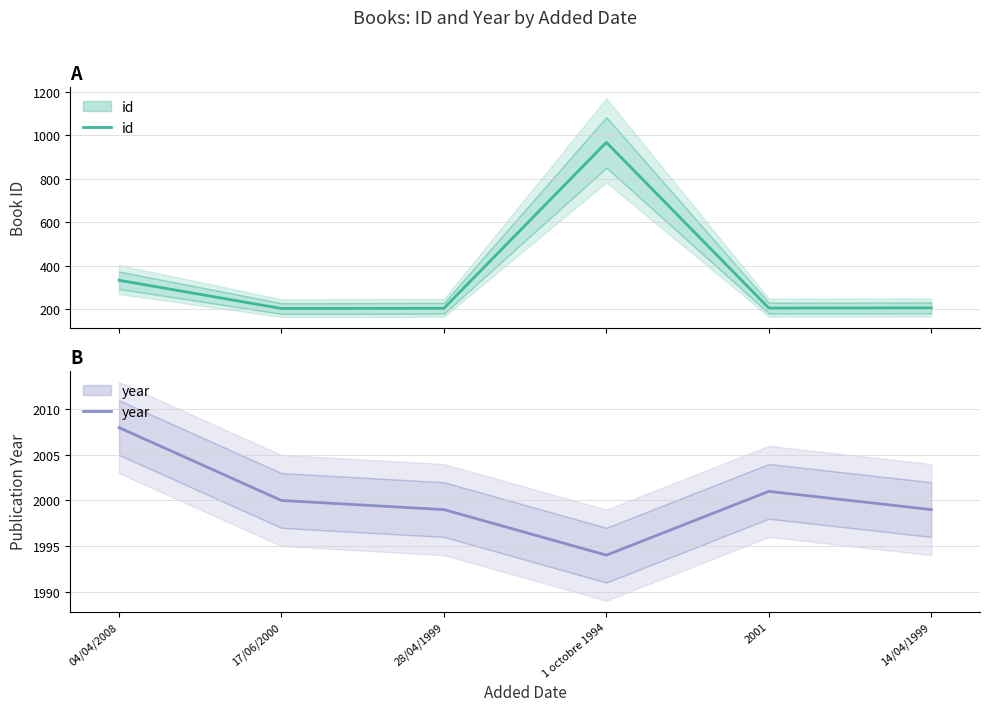

Rank the series at 2001 from lowest to highest value.

id, year